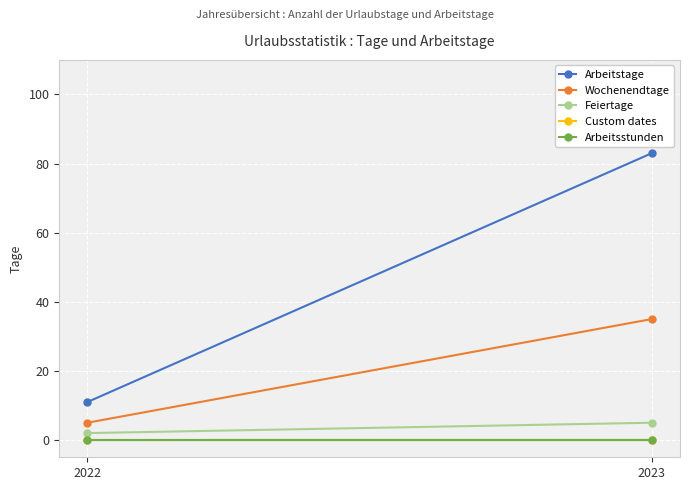

Where is Feiertage nearest to the value 3?

2022